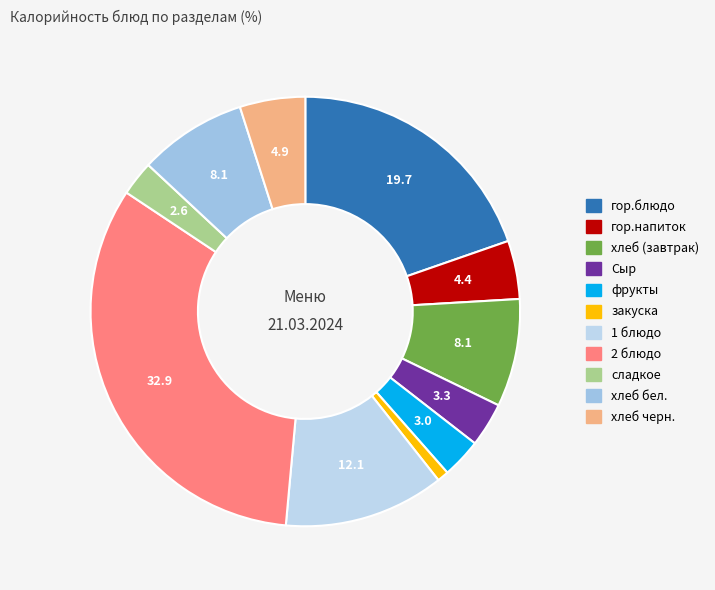

Is it true that 1 блюдо is 18% of the pie?

False